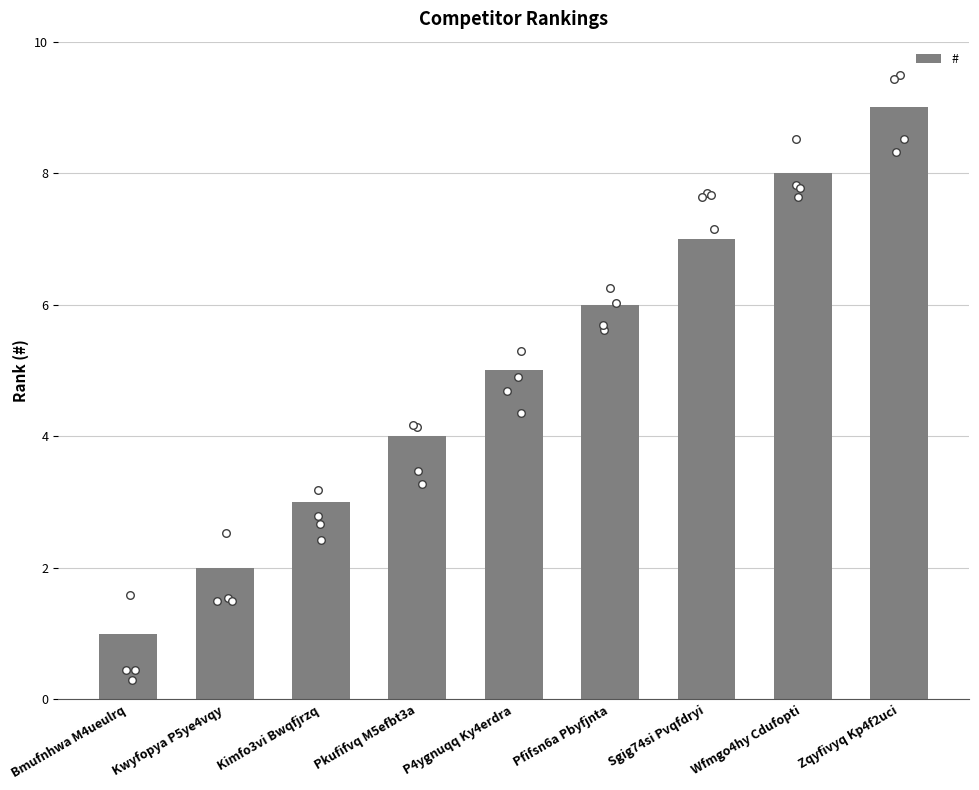

Which has a higher value, Wfmgo4hy Cdufopti or Zqyfivyq Kp4f2uci?

Zqyfivyq Kp4f2uci